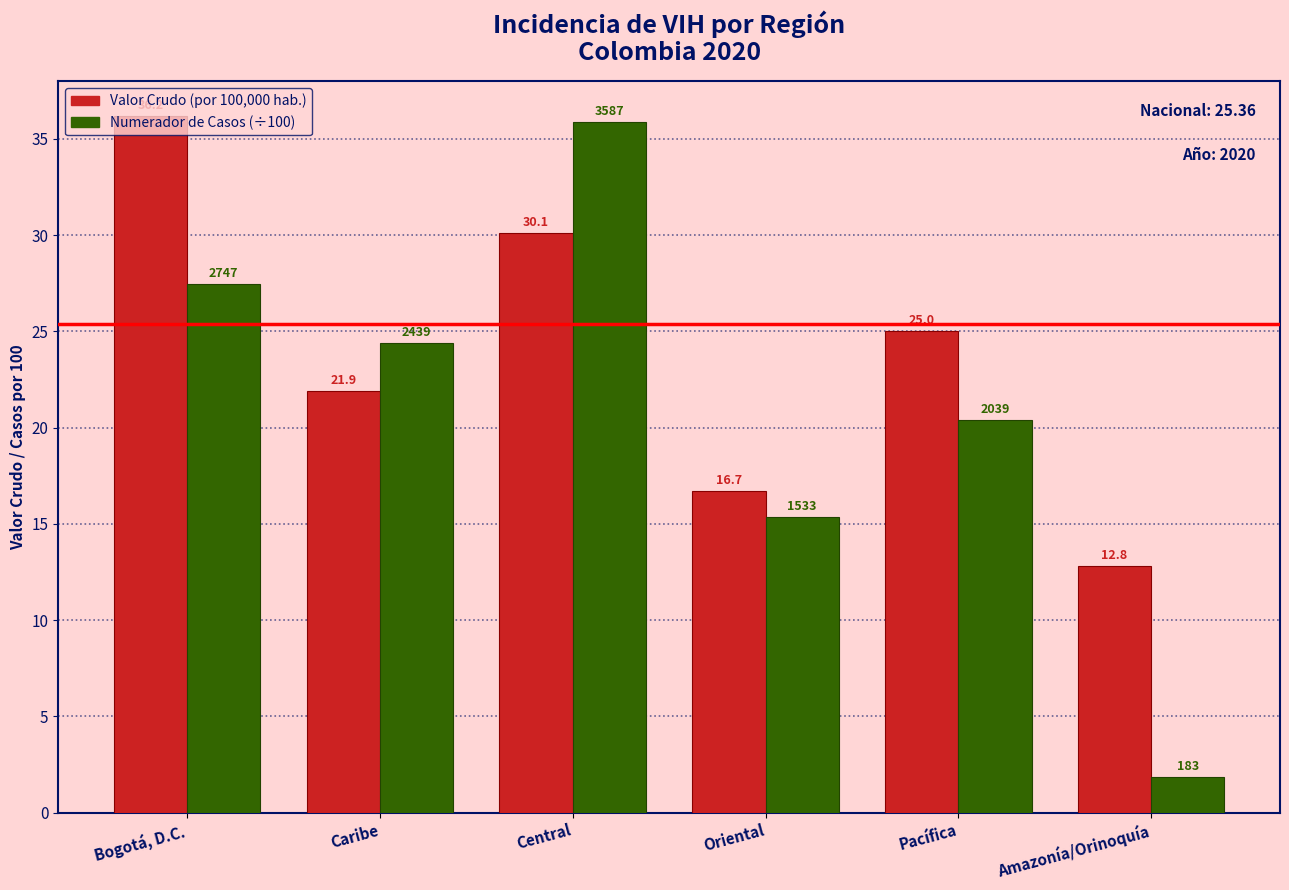

Are the bars grouped side by side (vs. stacked)?

Yes